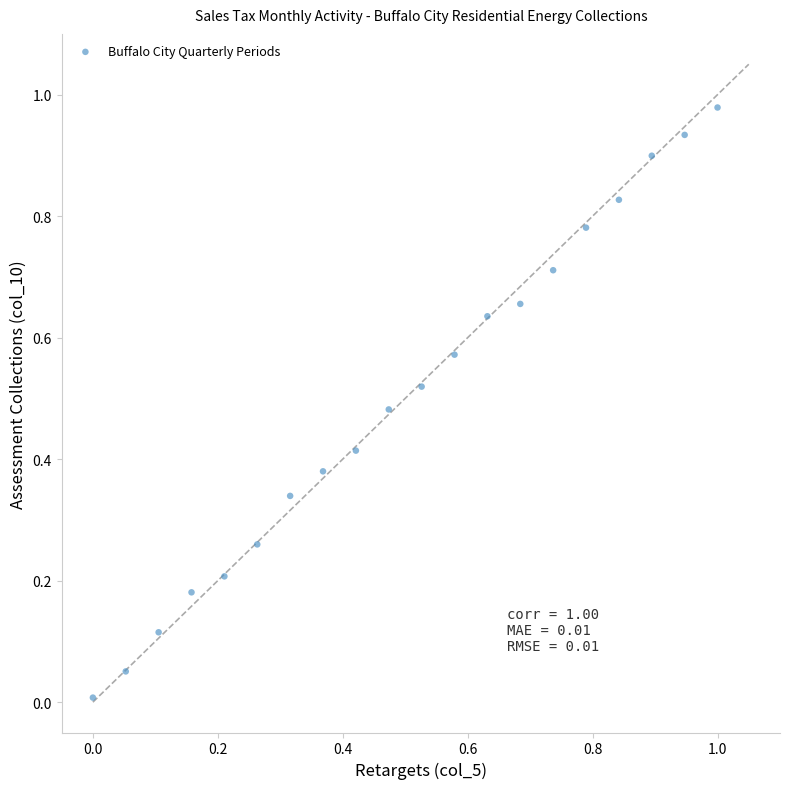

How many points are shown in the scatter plot?

20